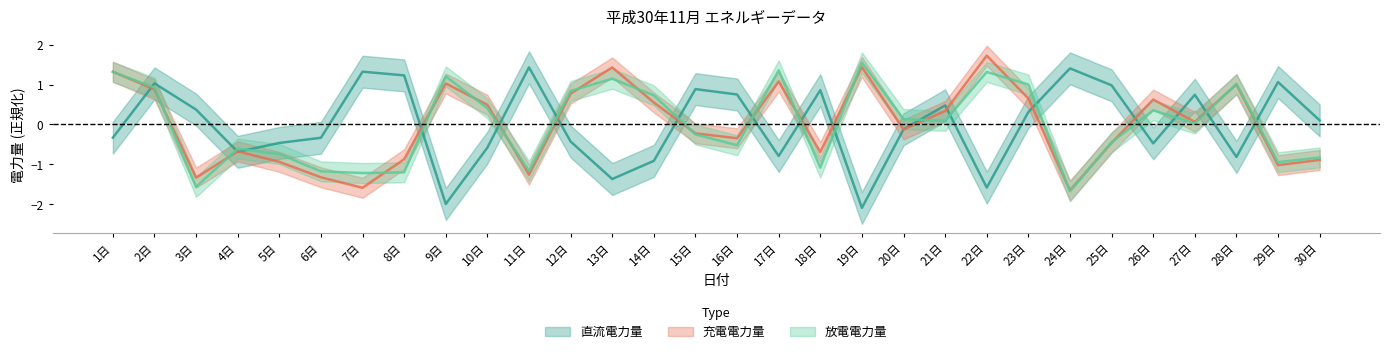

What is the label of the 14th point from the right?

17日